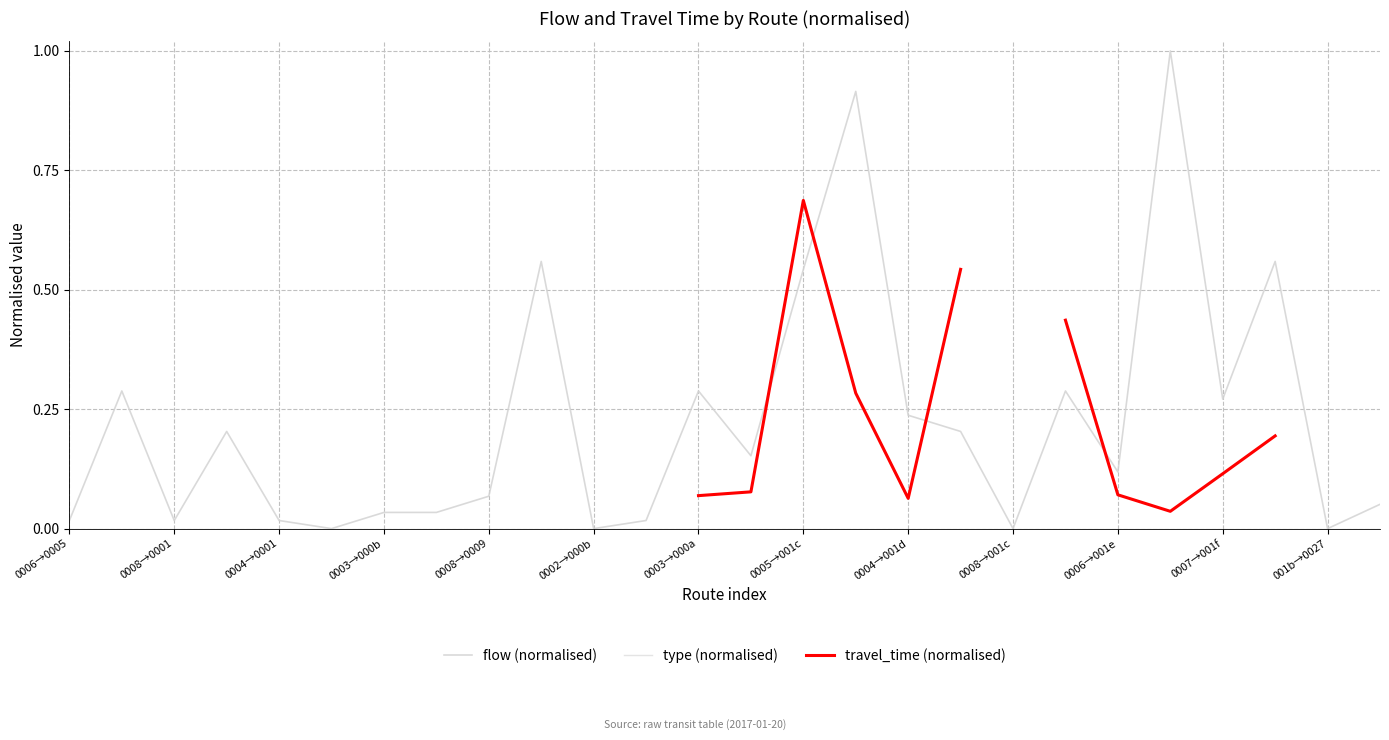

True or false: type (normalised) and travel_time (normalised) cross at least once.

False